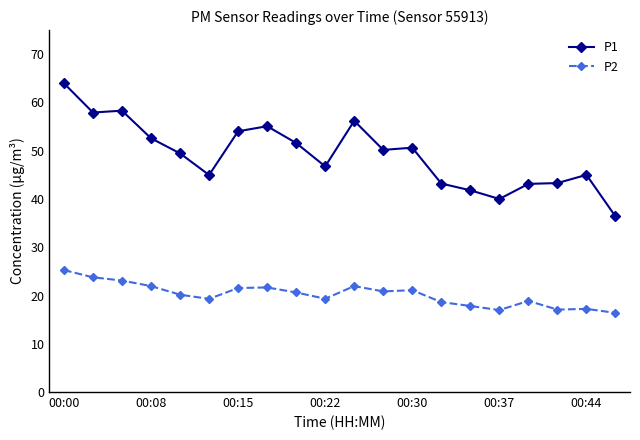

List the series in order of their overall mean, highest first.

P1, P2